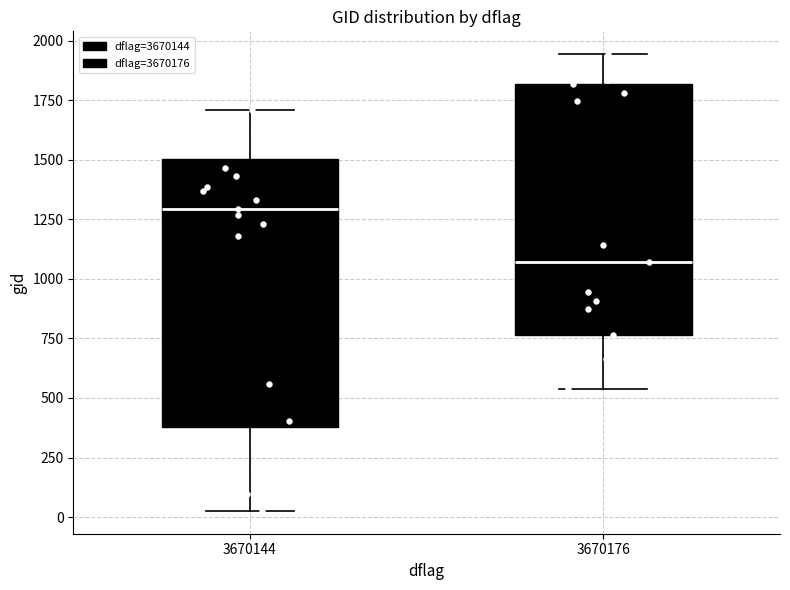

Reading left to right, transcribe this box plot: for each box, give where its median line is, the range the box spans, and where its two whiskers end, as read against the y-axis. The values are not printed on the chart, so give them approximately, as read against the axis.

3670144: median 1300, box 400 to 1500, whiskers 50 to 1700
3670176: median 1050, box 750 to 1800, whiskers 550 to 1950